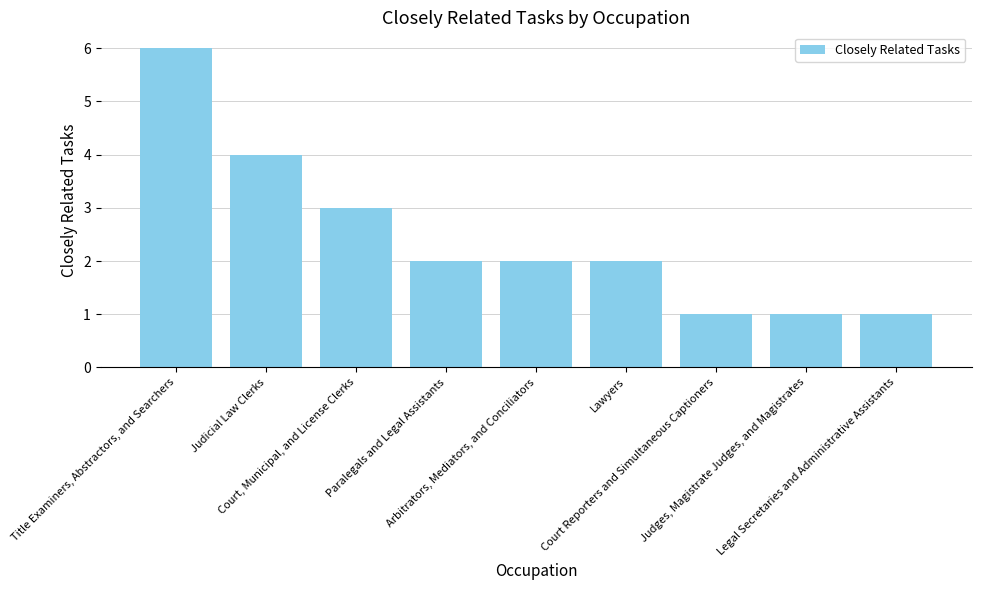

Which has a higher value, Lawyers or Court, Municipal, and License Clerks?

Court, Municipal, and License Clerks